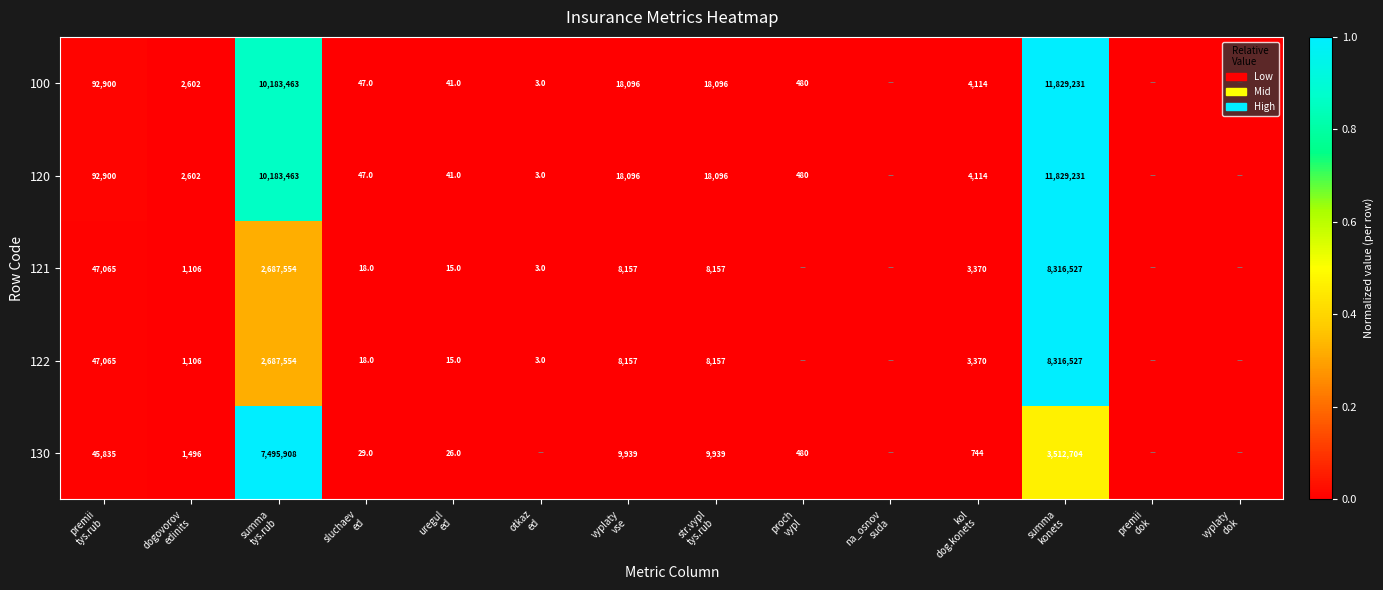

The value of 120 at premii tys.rub is 0.0. True or false?

True